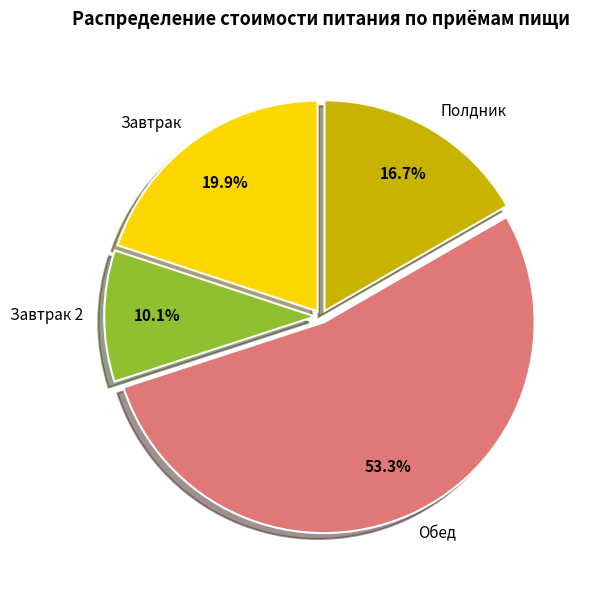

Which slice is the smallest?

Завтрак 2